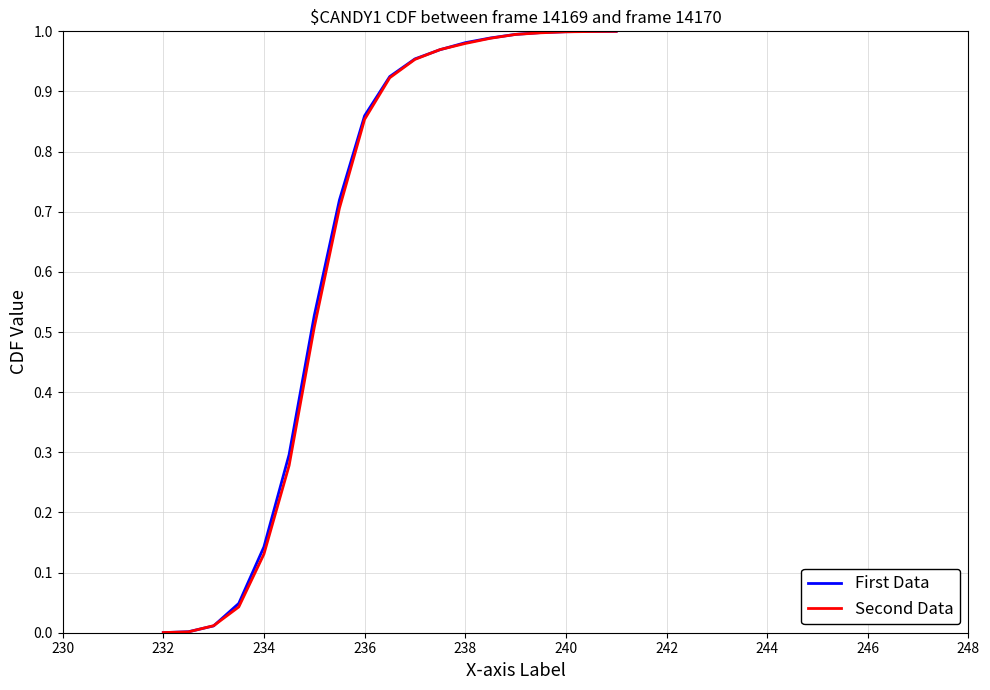

Which series changed the most between 234 and 236?

Second Data